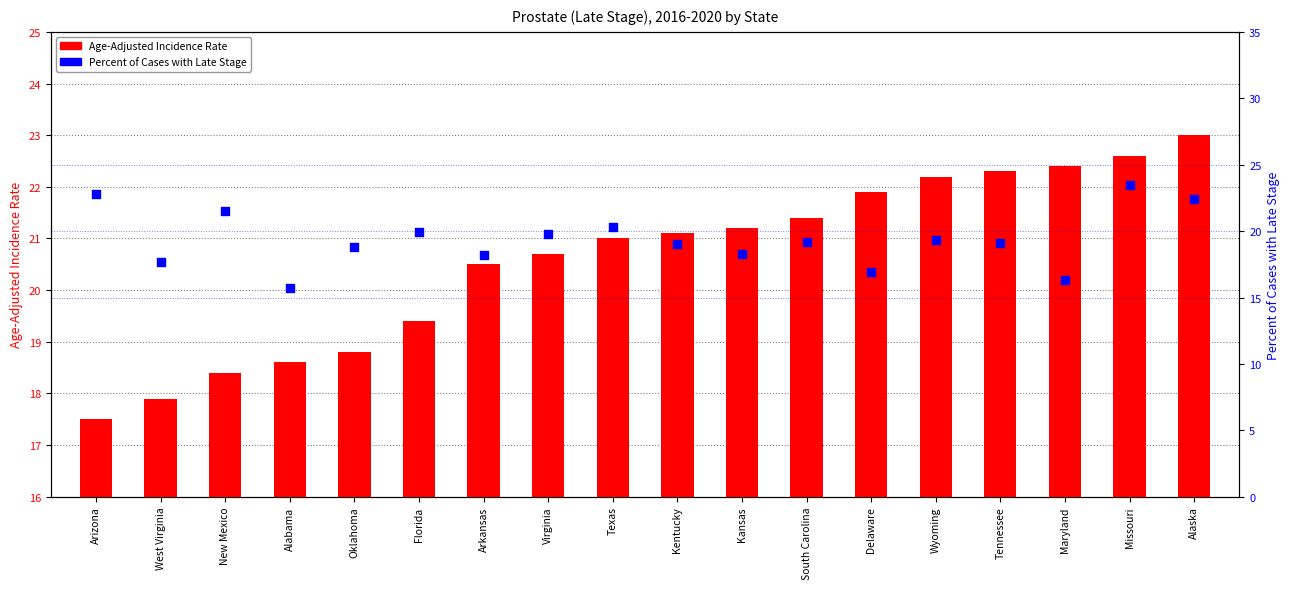

Which series has the largest total across all categories?

Age-Adjusted Incidence Rate